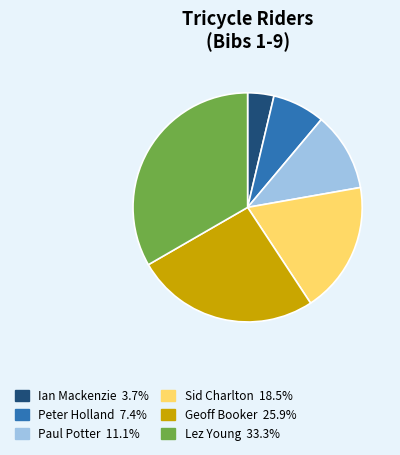

Is there a majority slice in this chart?

No